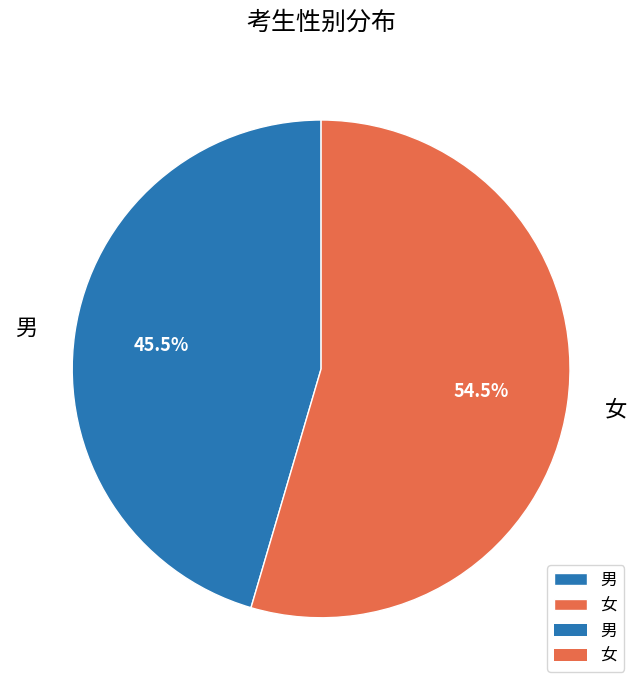

Count the number of slices in the pie.

2